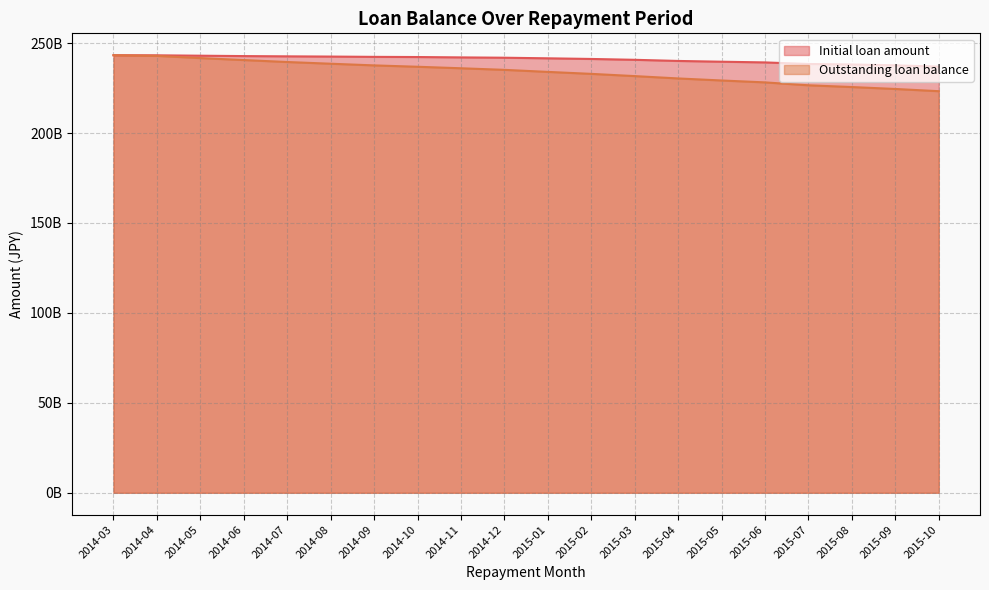

Which label corresponds to the smallest value in the chart?

2015-10